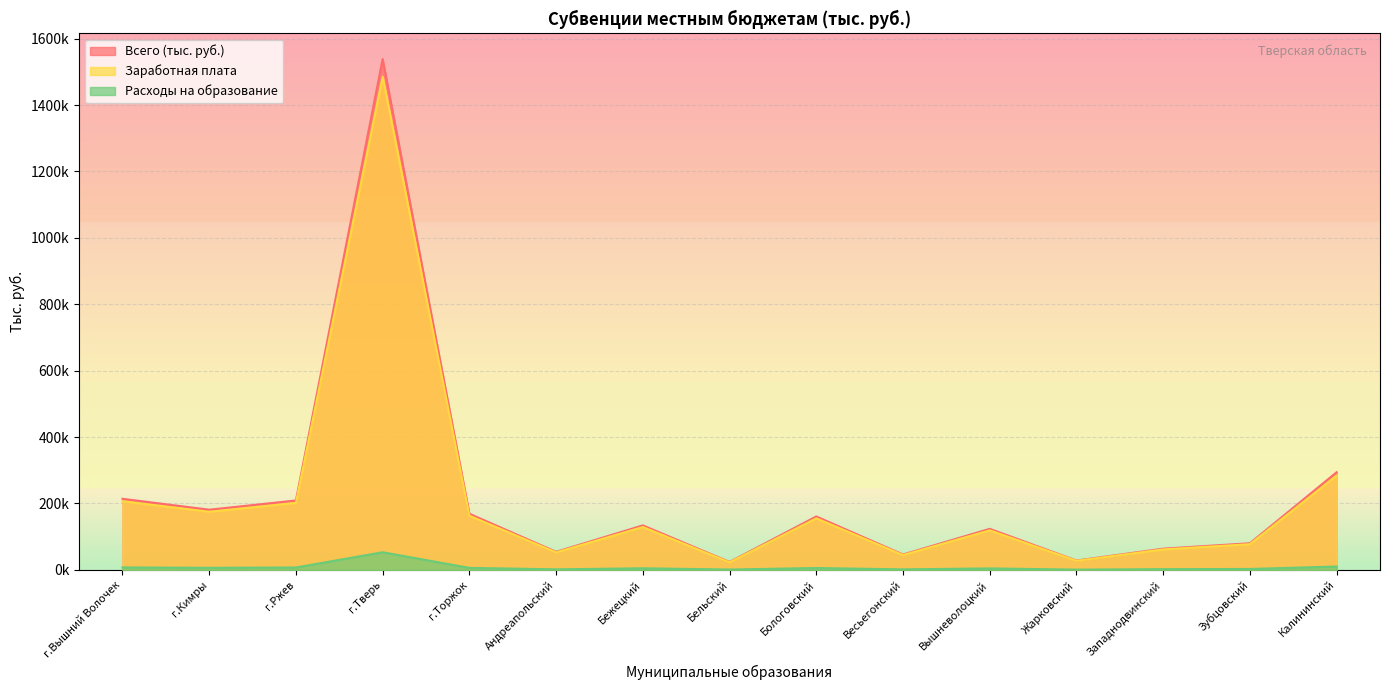

What position from the left is Зубцовский?

14